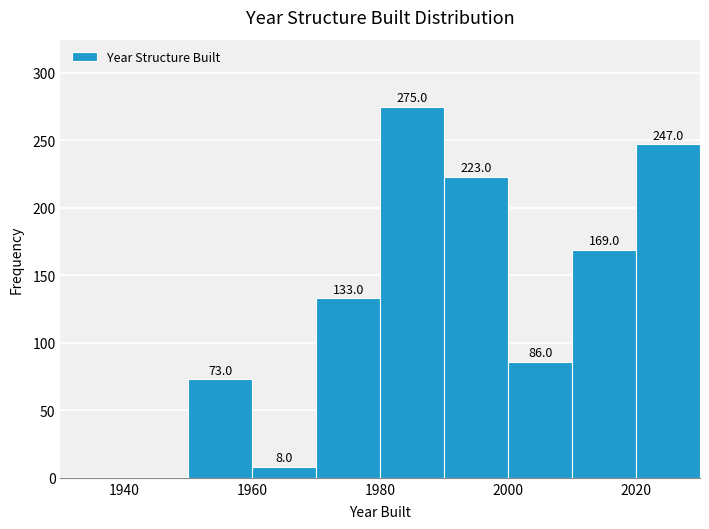

Over which range of the x-axis is the bar tallest?

1980 to 1990